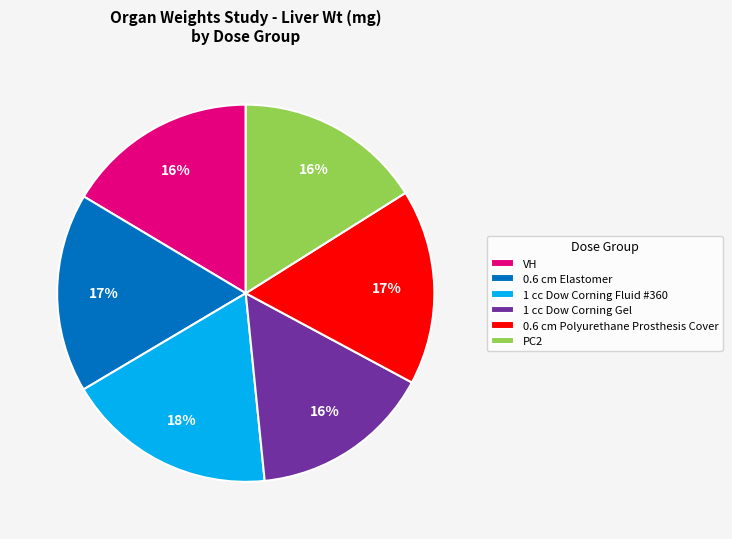

Is the sum of 0.6 cm Elastomer and PC2 greater than half?

No